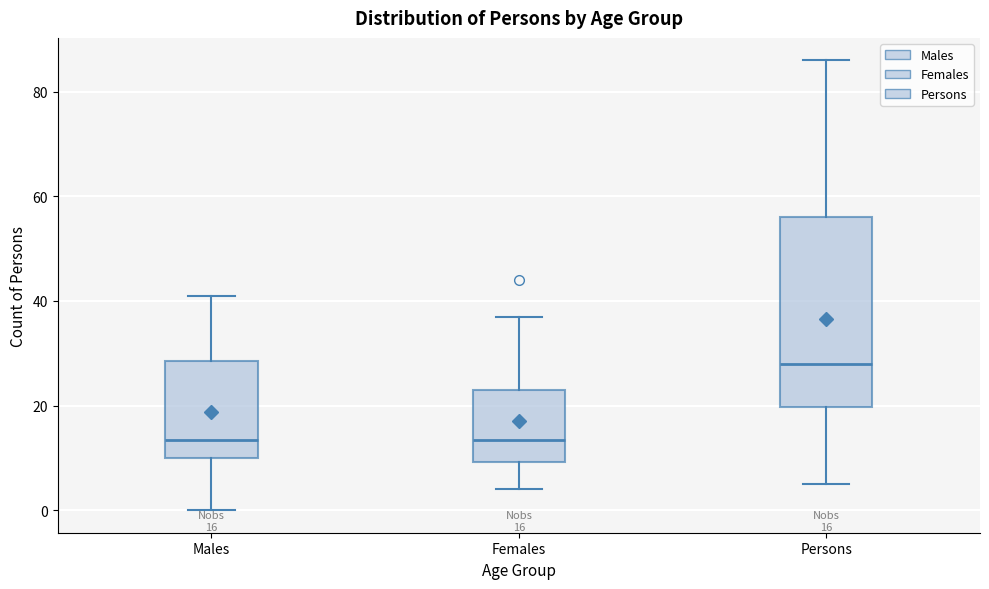

Which box is the tallest, from its lower edge to its upper edge?

Persons